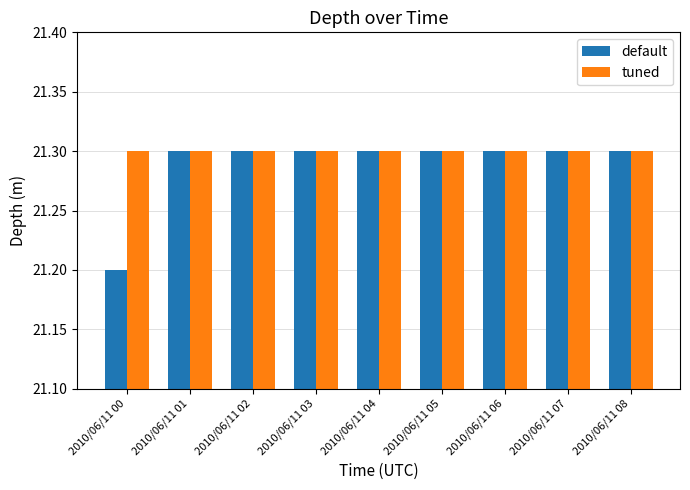

Does the chart contain any negative values?

No